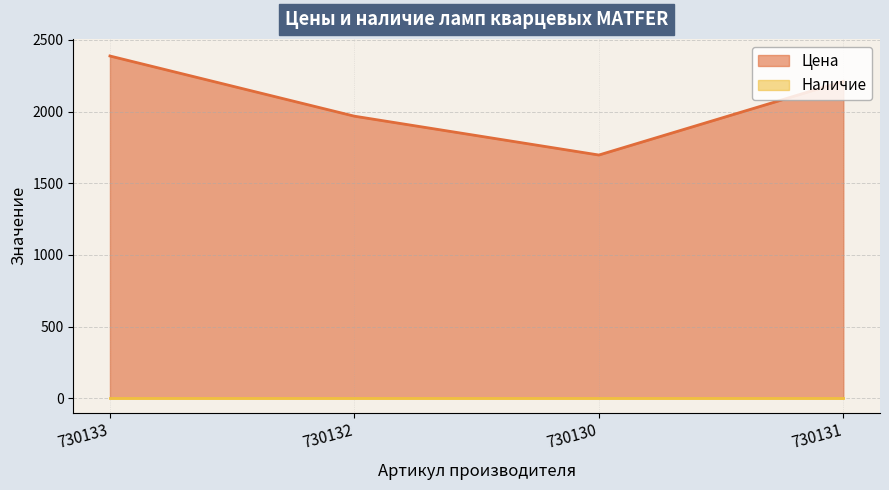

The value at 730130 is 1697. True or false?

True